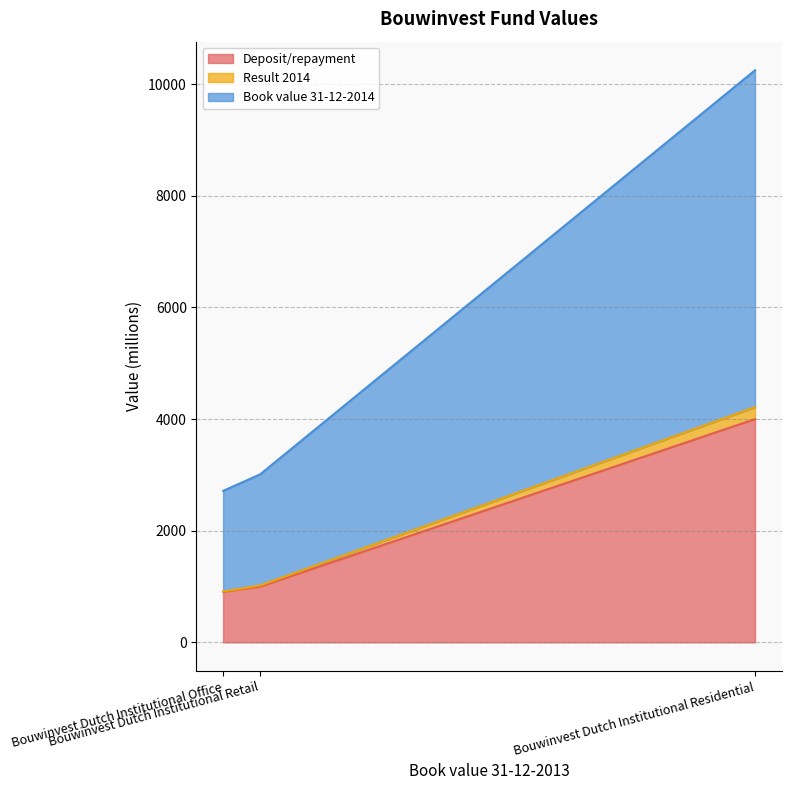

Is the value of Deposit/repayment at Bouwinvest Dutch Institutional Office greater than the value of Book value 31-12-2014 at Bouwinvest Dutch Institutional Residential?

No